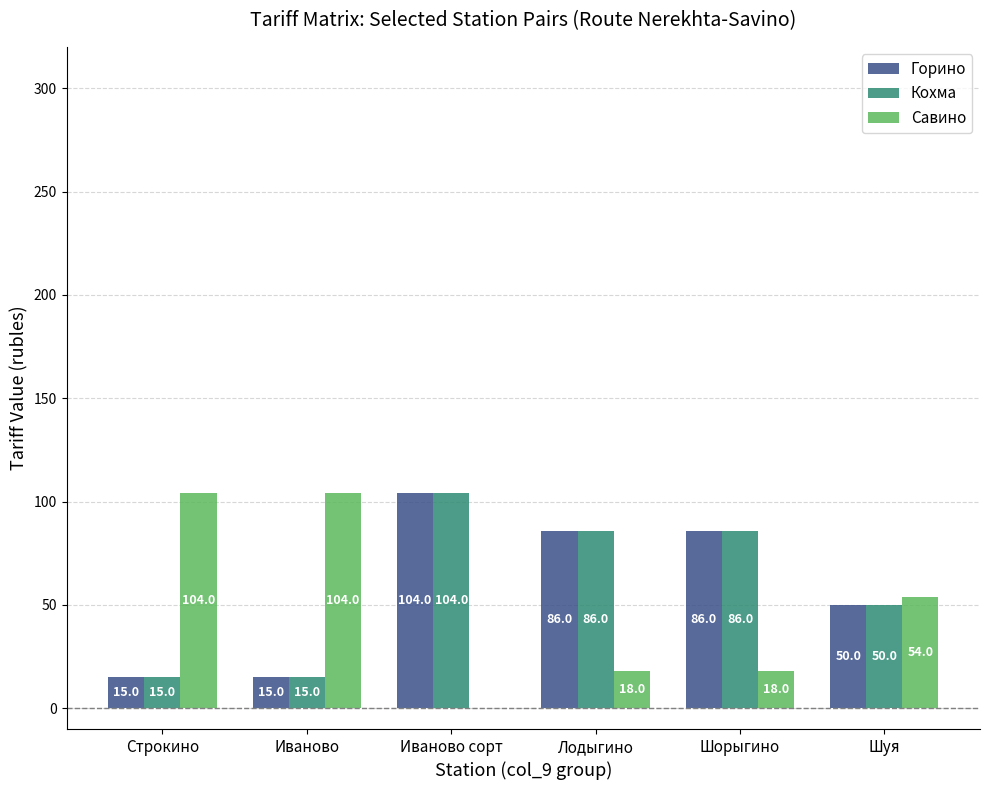

True or false: Савино has a value of 104 at Строкино.

True